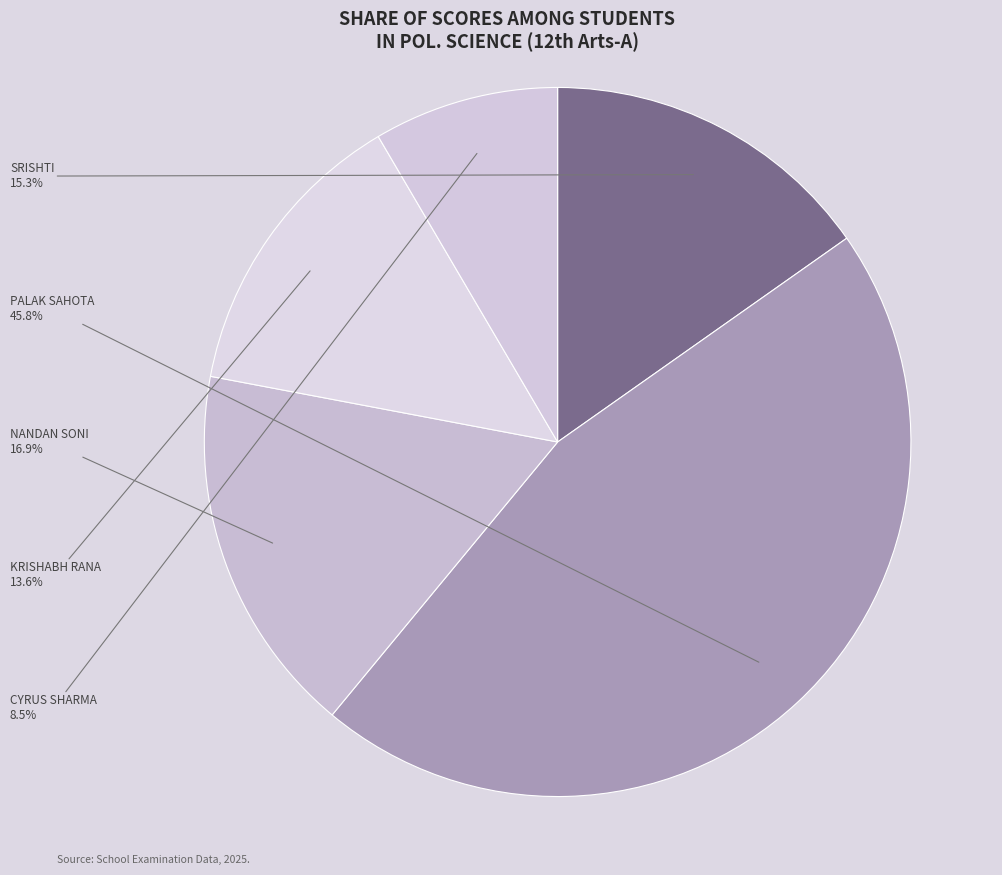

The KRISHABH RANA slice represents 1% of the pie. True or false?

False